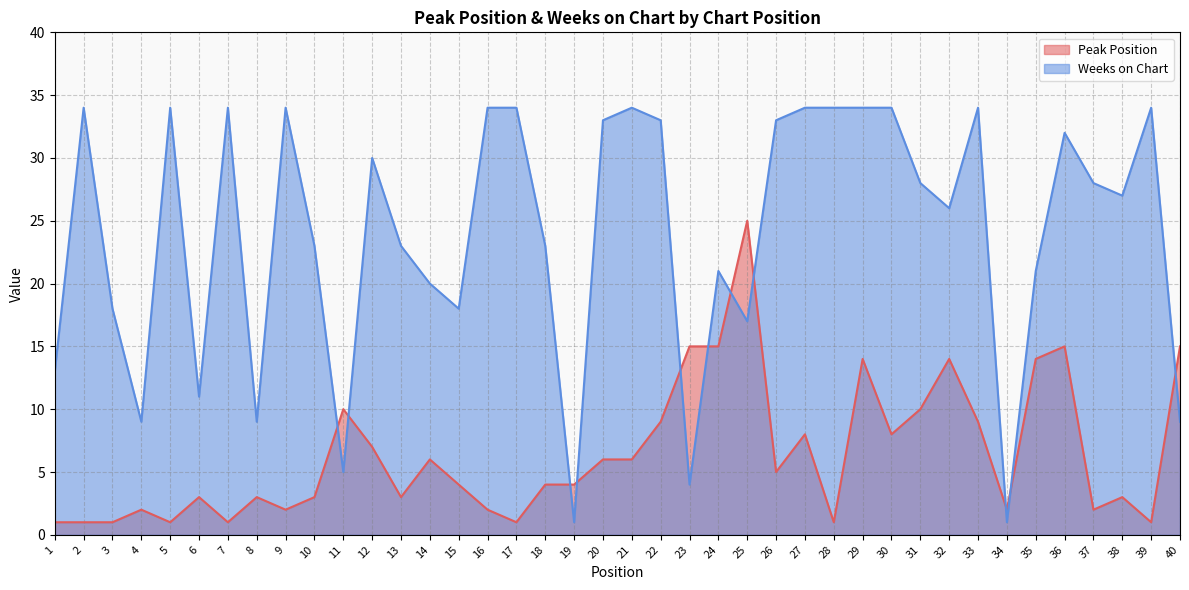

Where do Peak Position and Weeks on Chart first cross each other?

10 and 11